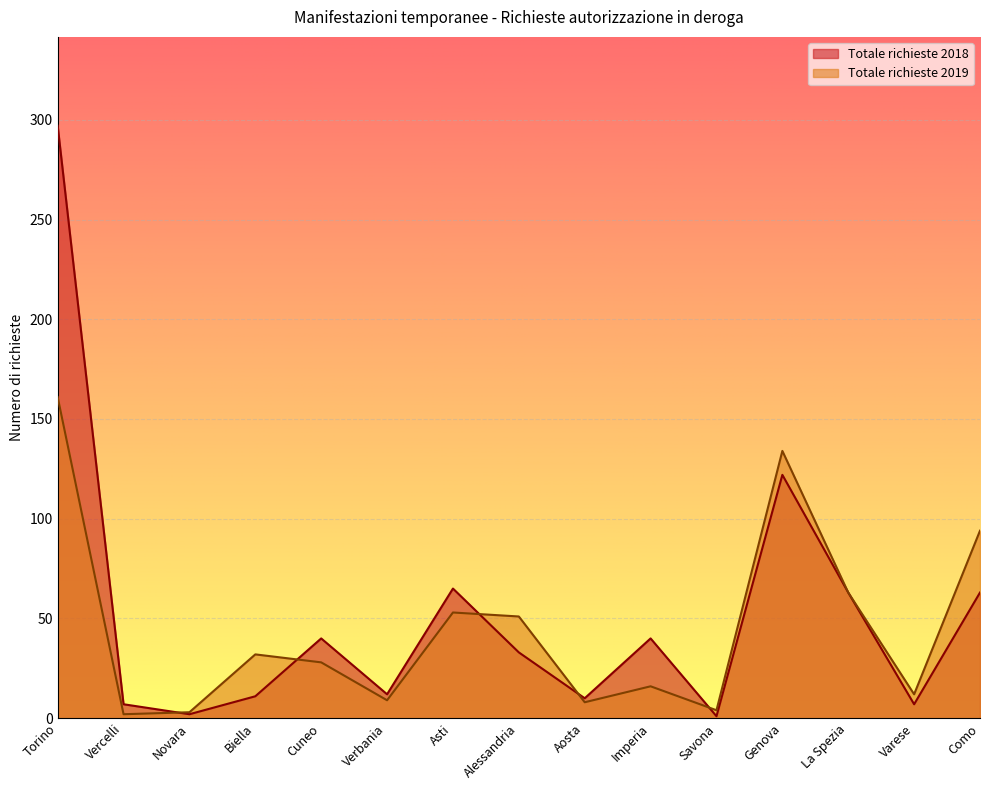

Between Savona and Como, which is larger?

Como